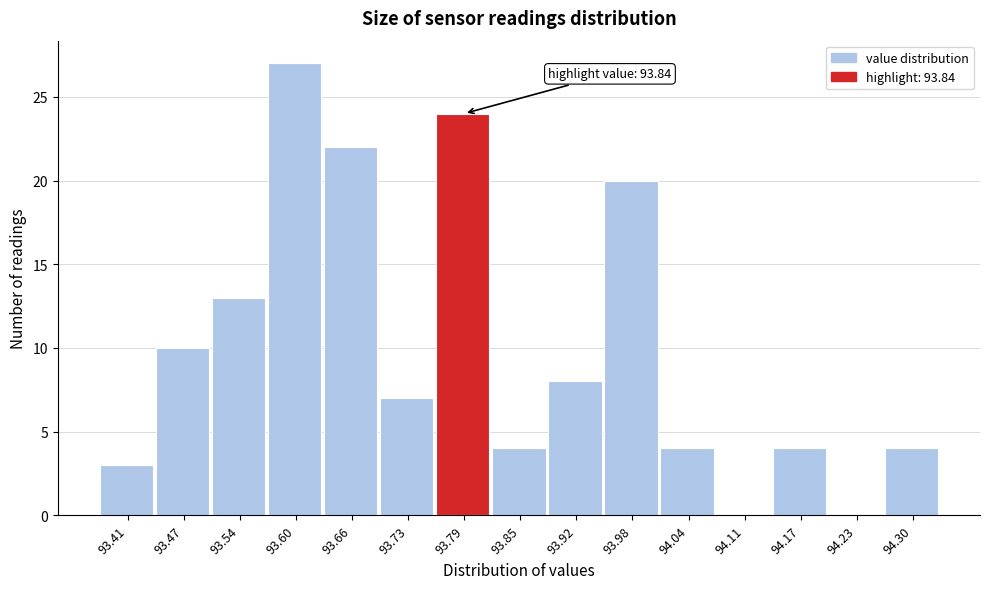

Reading left to right, list all the values displayed in this chart.

93.41=3	93.47=10	93.54=13	93.60=27	93.66=22	93.73=7	93.79=24	93.85=4	93.92=8	93.98=20	94.04=4	94.11=0	94.17=4	94.23=0	94.30=4